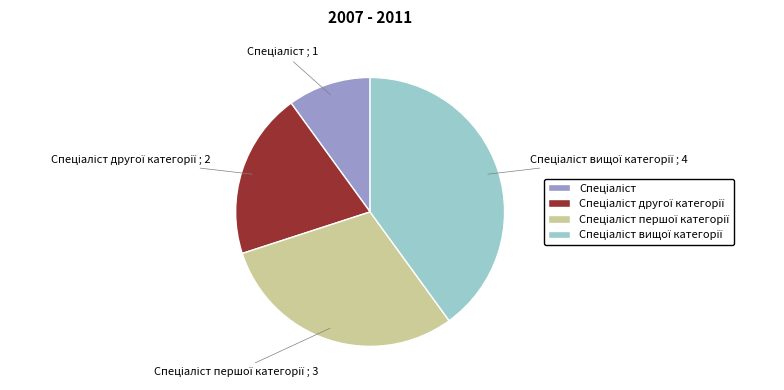

Is there a majority slice in this chart?

No